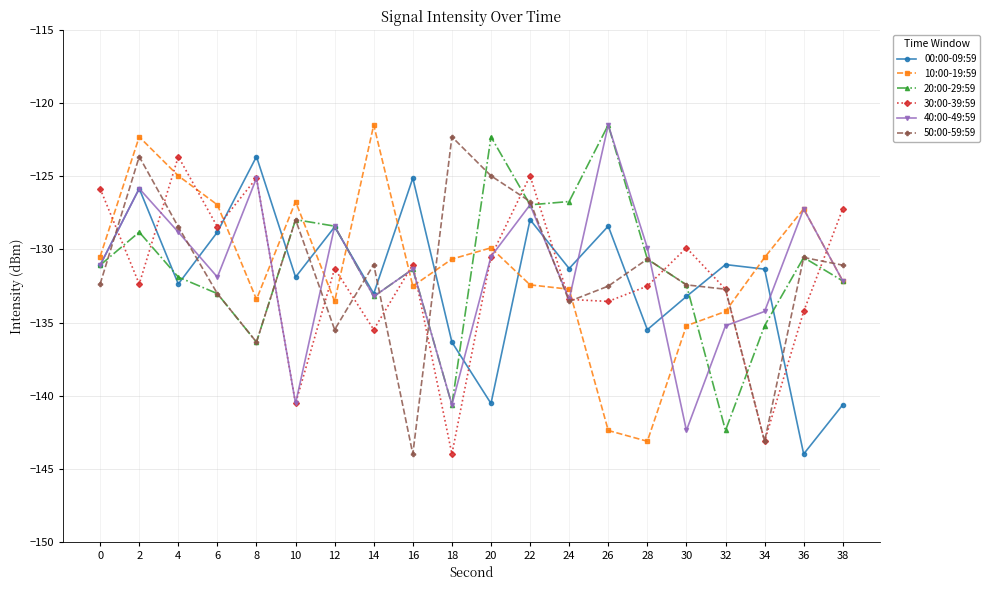

True or false: 10:00-19:59 and 00:00-09:59 intersect in this chart.

True